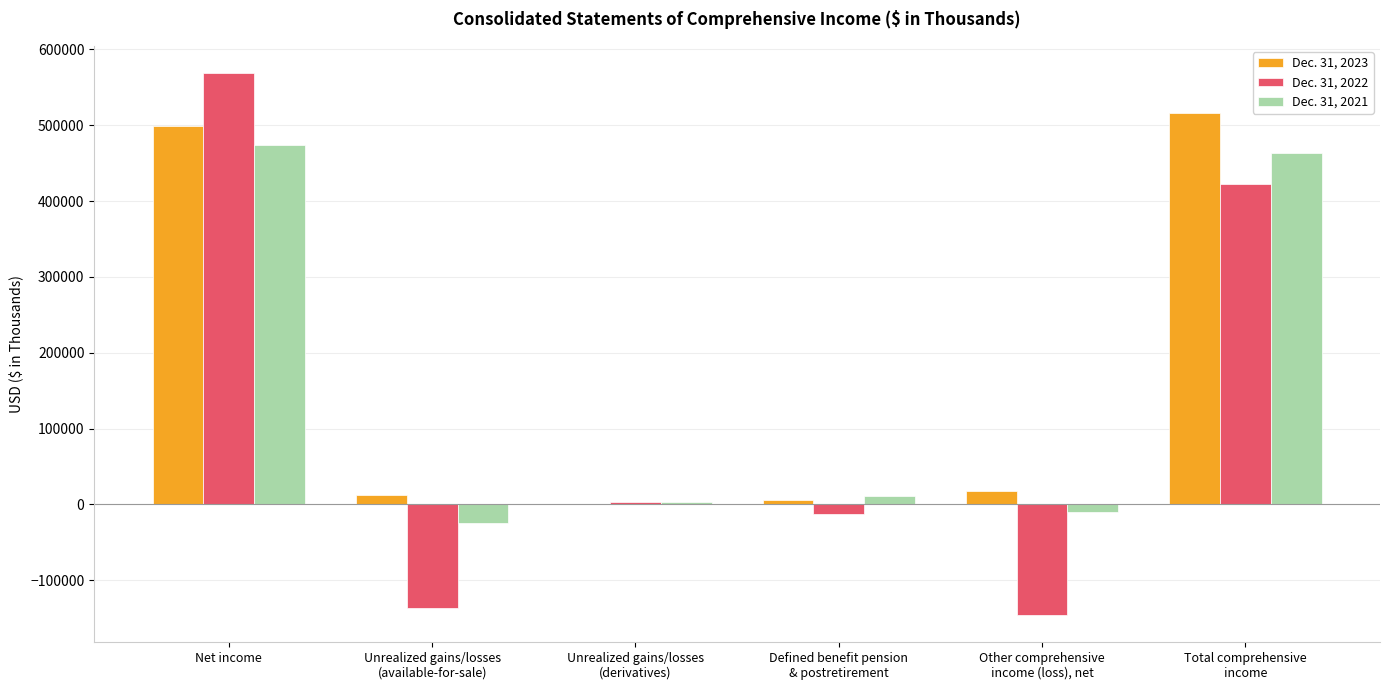

The value of Dec. 31, 2021 at Total comprehensive
income is 463626. True or false?

True